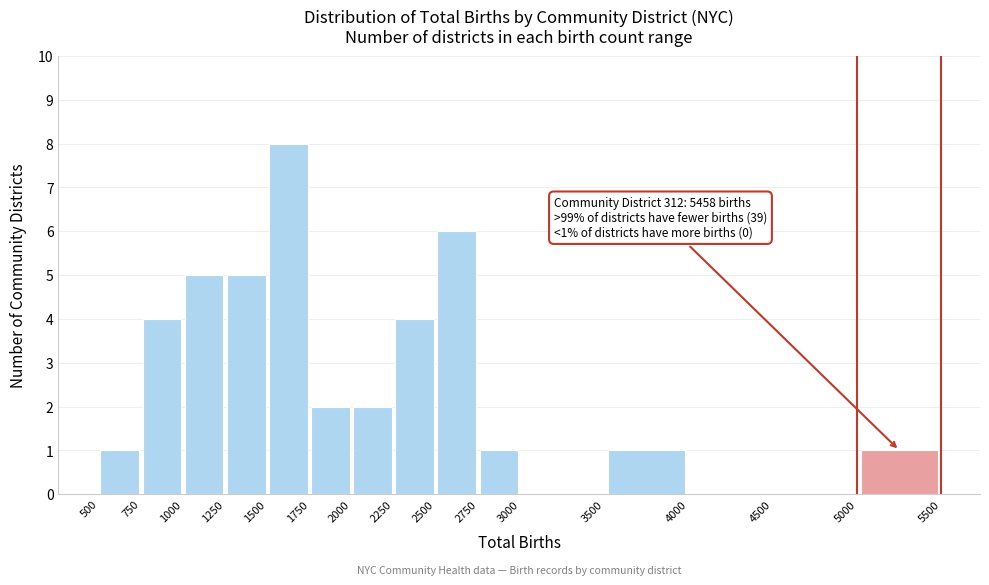

Which range on the x-axis has the tallest bar?

1500 to 1750